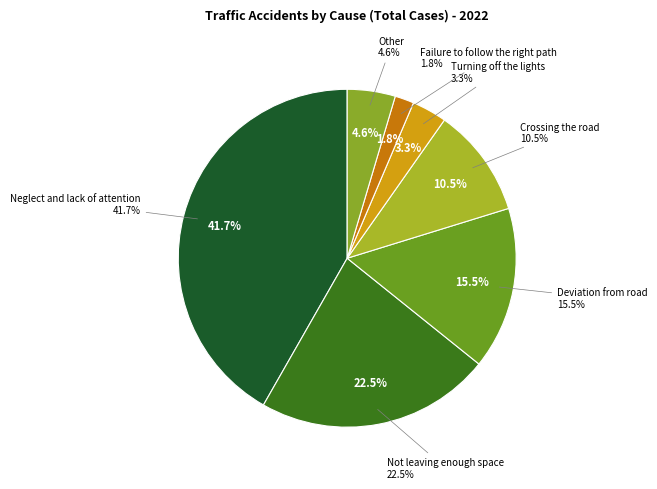

Does Neglect and lack of attention represent more than half of the total?

No